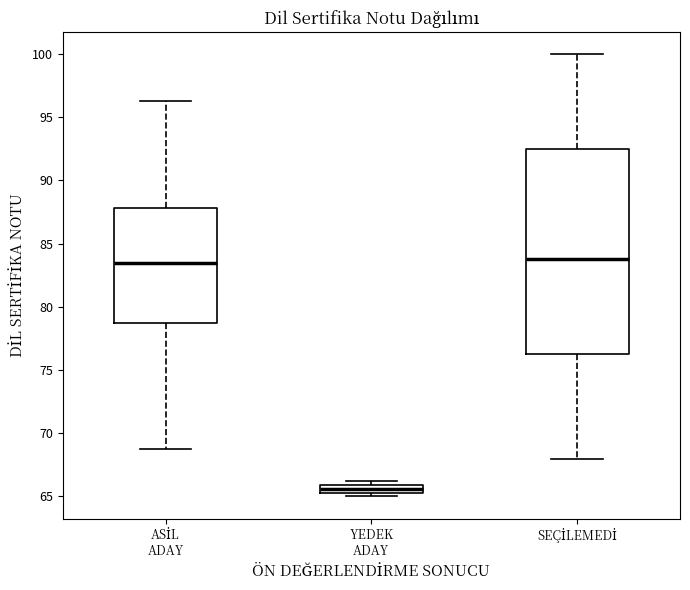

Where is the lower edge of the box for SEÇİLEMEDİ on the y-axis? The values are not printed on the chart, so give them approximately, as read against the axis.

76.5